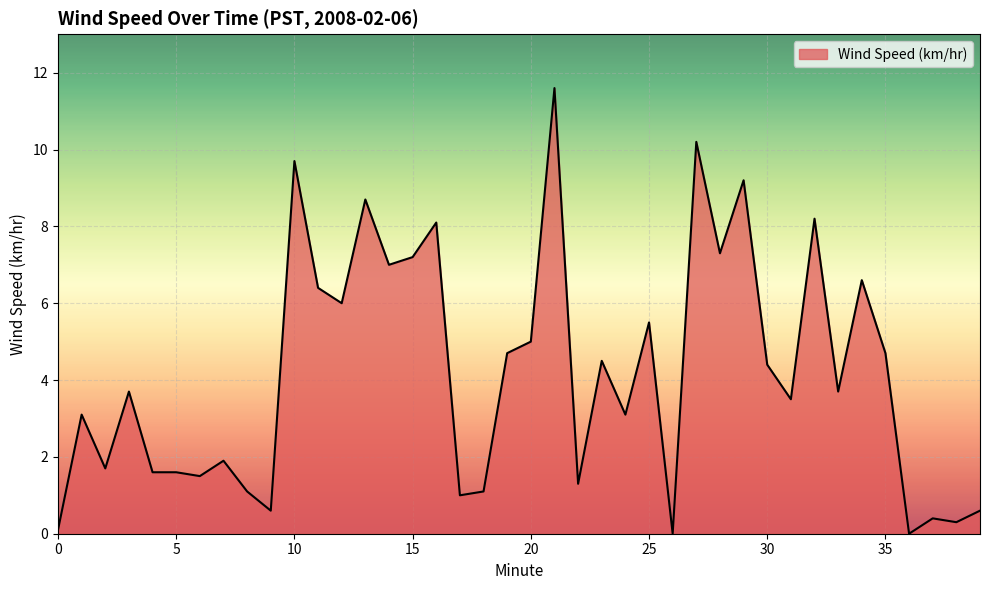

What is the maximum value shown in the chart?

11.6